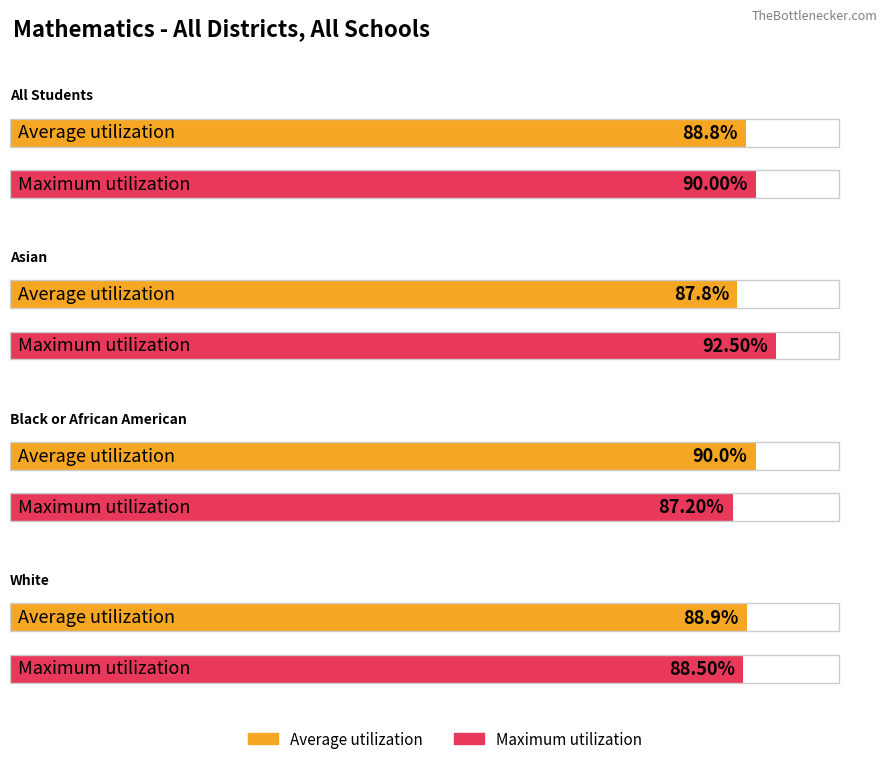

Reading right to left, transcribe all the data shown in this chart.

Average utilization: 0.9	0.9	0.9	0.9
Maximum utilization: 0.9	0.9	0.9	0.9